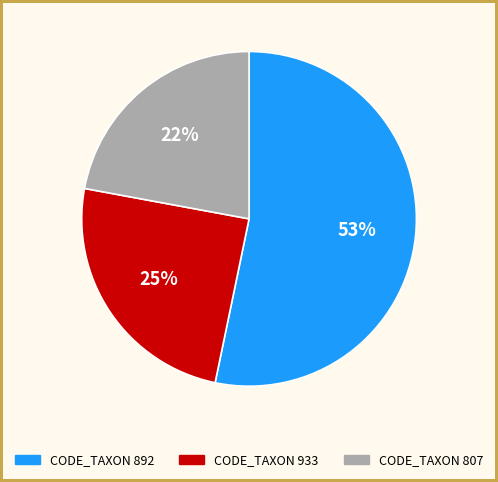

What is the largest slice in the pie chart?

892